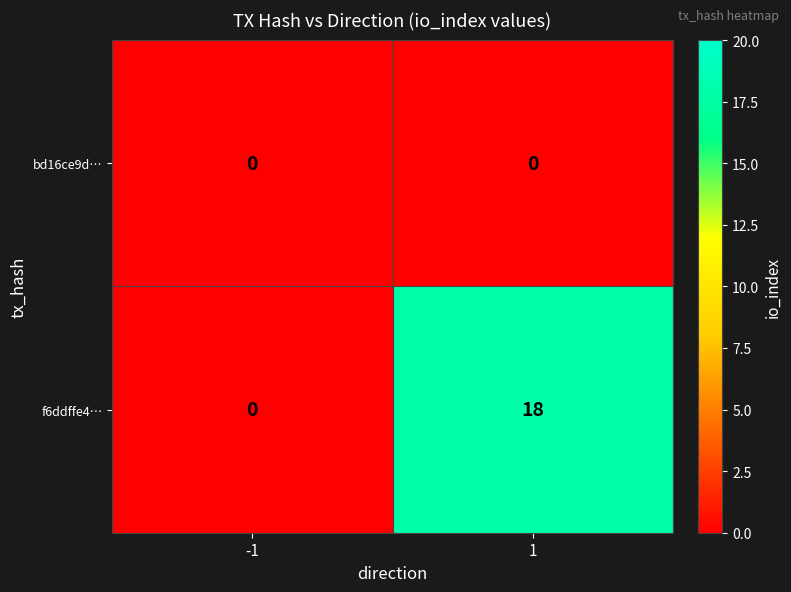

Which series has the widest spread of values?

f6ddffe4…